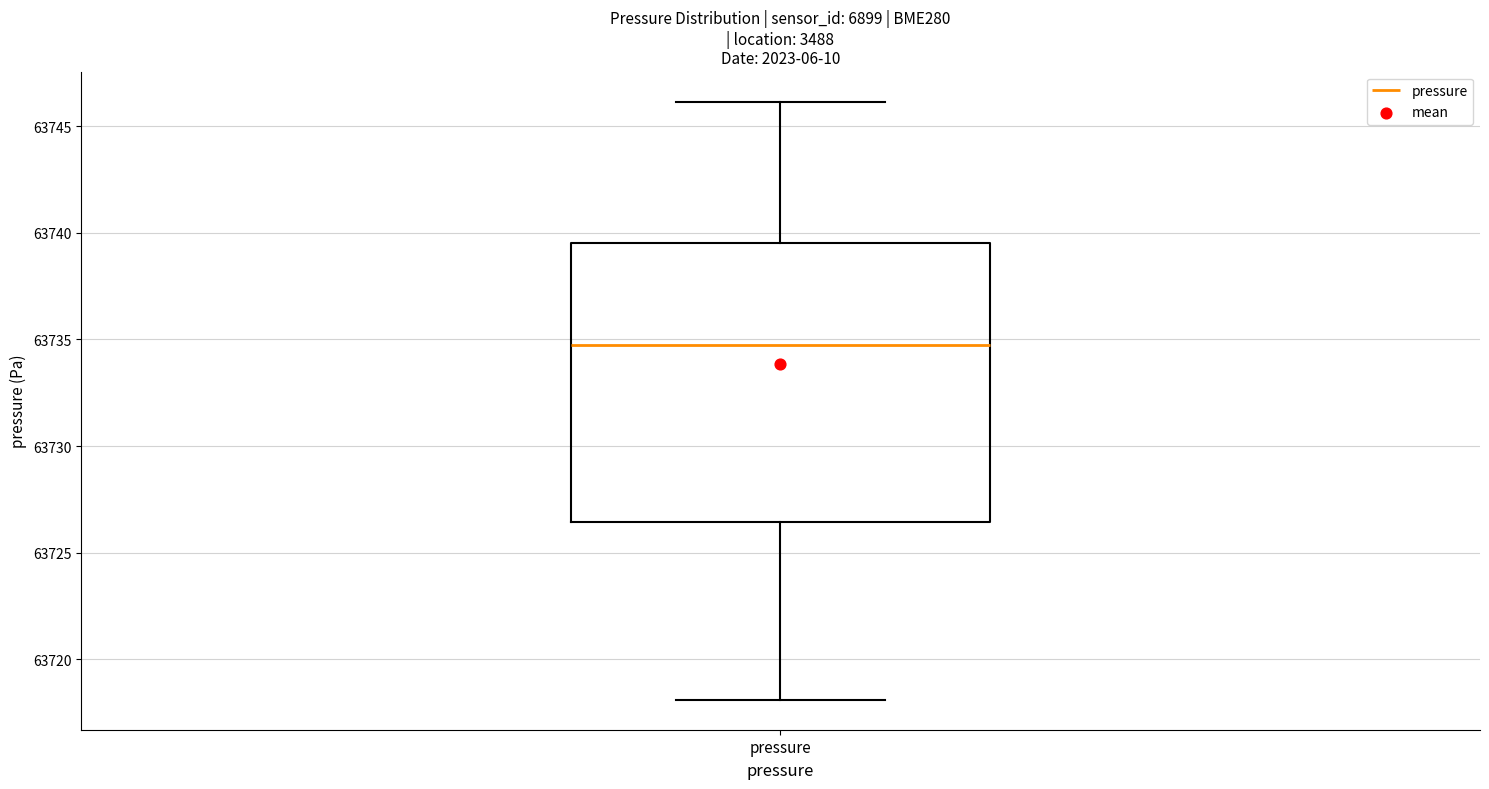

Where is the lower edge of the box for pressure on the y-axis? The values are not printed on the chart, so give them approximately, as read against the axis.

63726.5